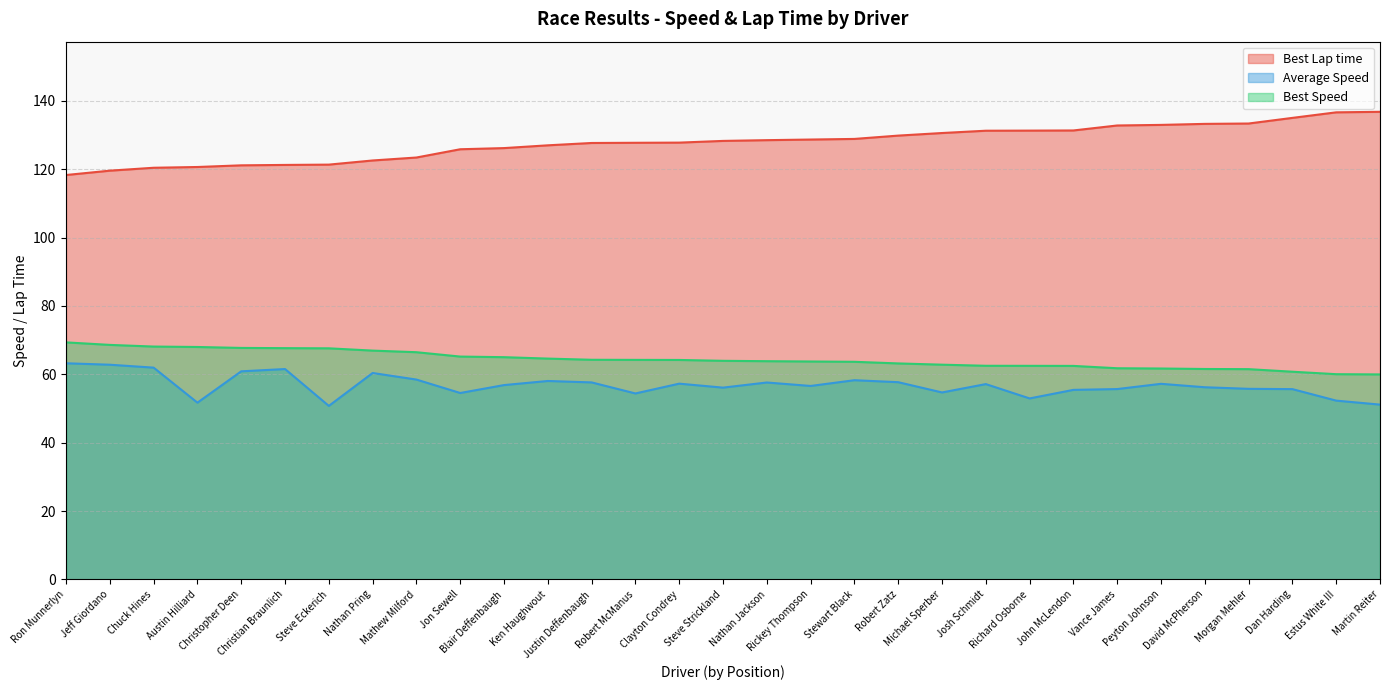

What is the highest value of the Best Speed series?

69.3